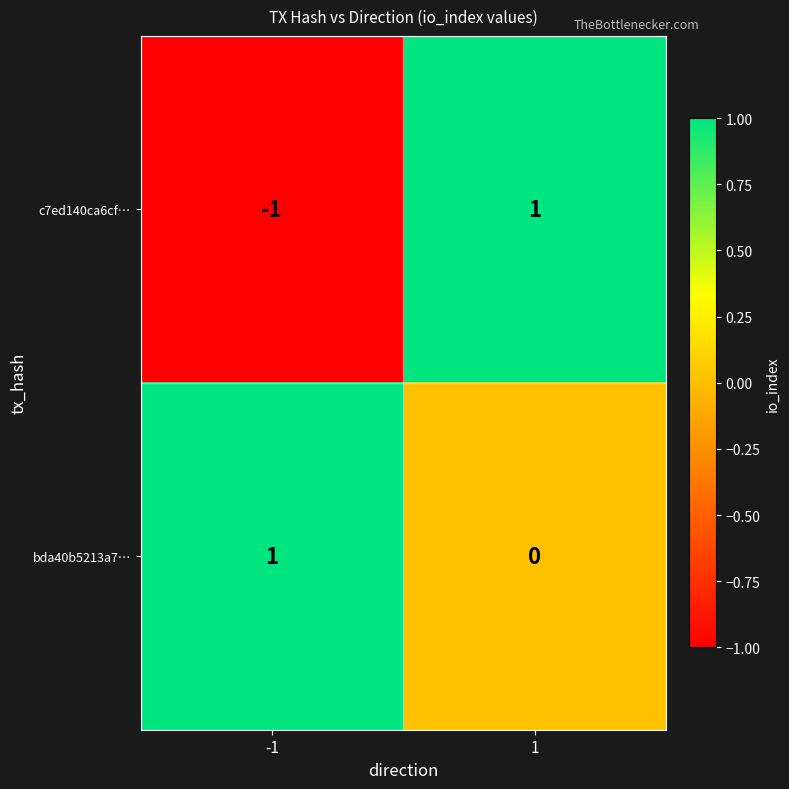

Rank the series by their average value, from lowest to highest.

c7ed140ca6cf…, bda40b5213a7…